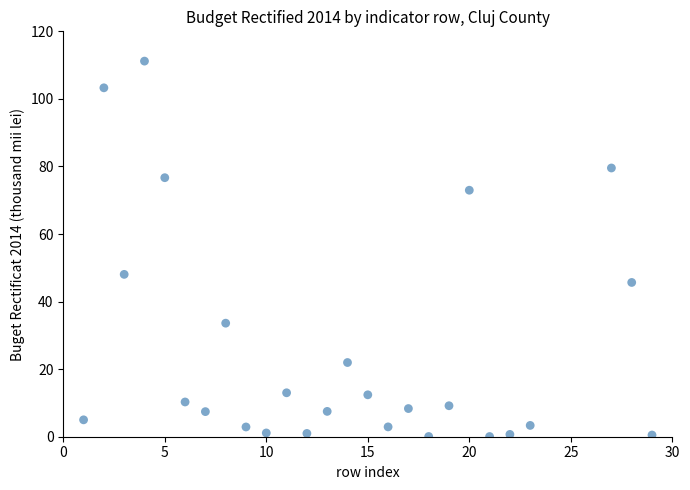

What is the range of X values (max minus min)?

28.0